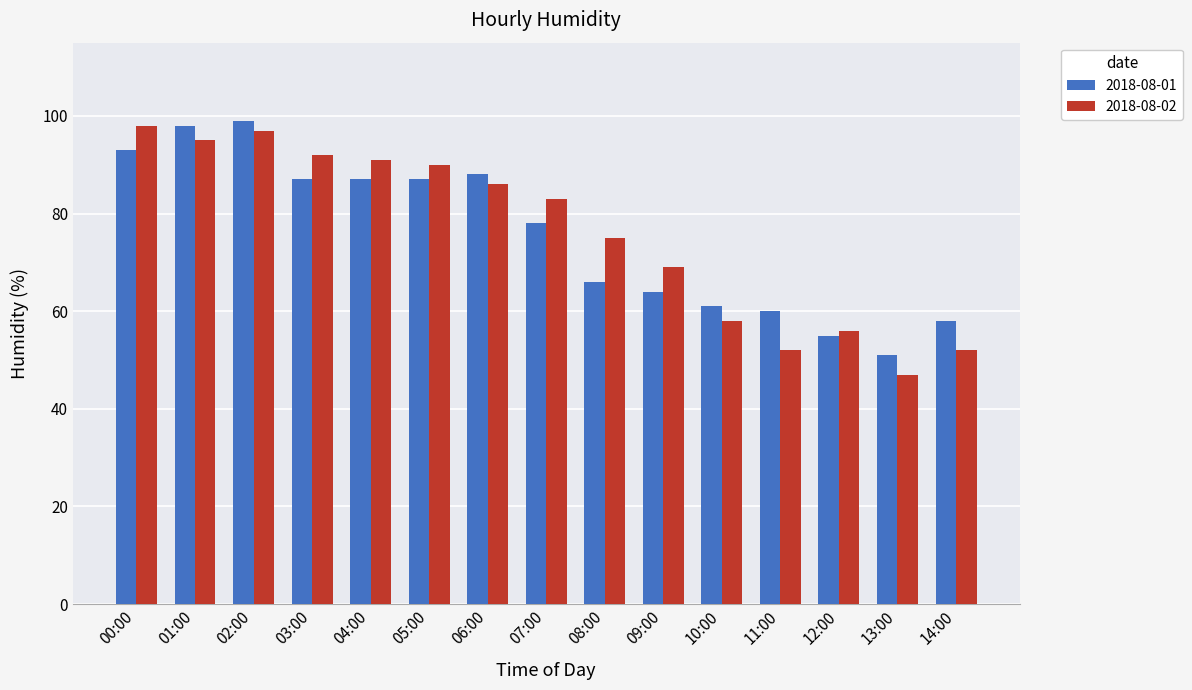

What is the average value of the 2018-08-02 series?

76